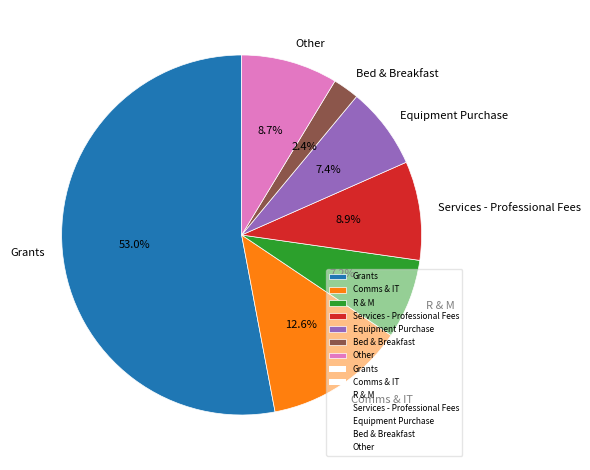

What percentage is NOT represented by Services - Professional Fees?

91.1%